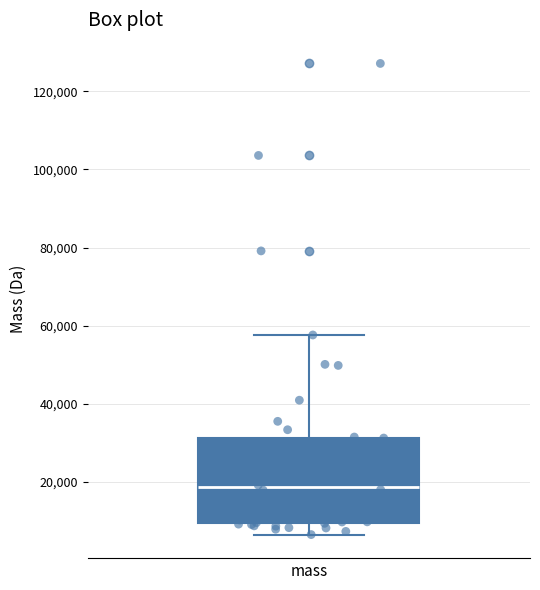

Read this box plot against the y-axis: the position of the median line, the range covered by the box, and the ends of both whiskers. The values are not printed on the chart, so give them approximately, as read against the axis.

median 18000, box 10000 to 32000, whiskers 6000 to 58000